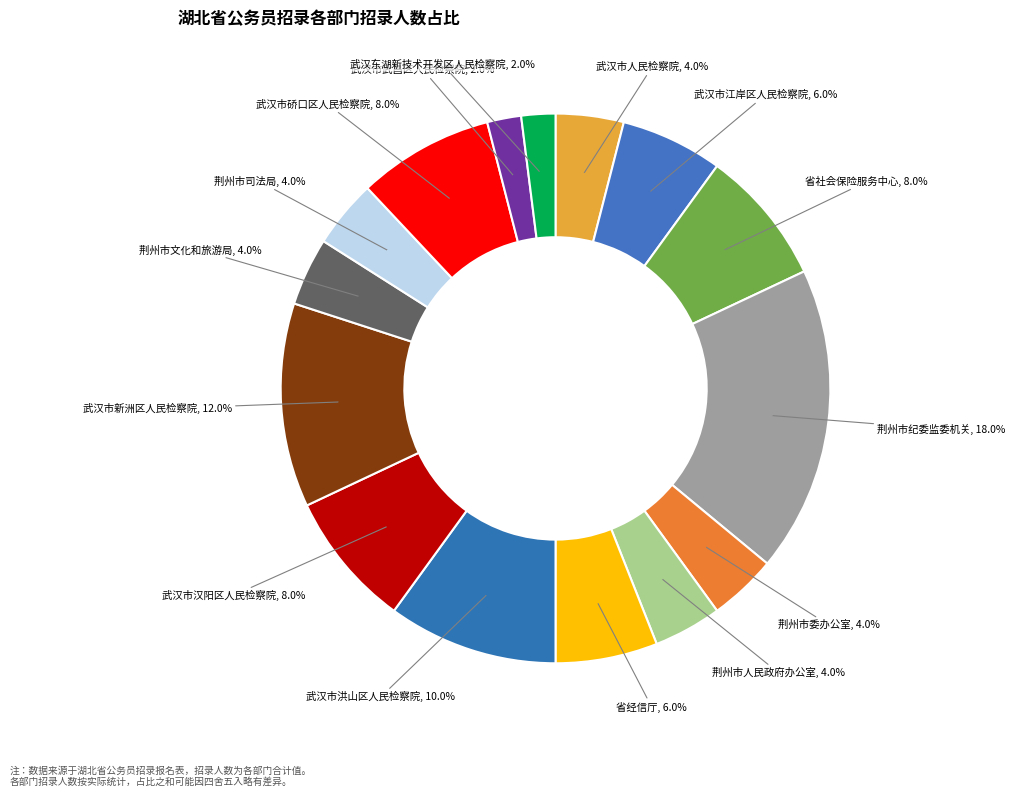

How many slices are in this pie chart?

15